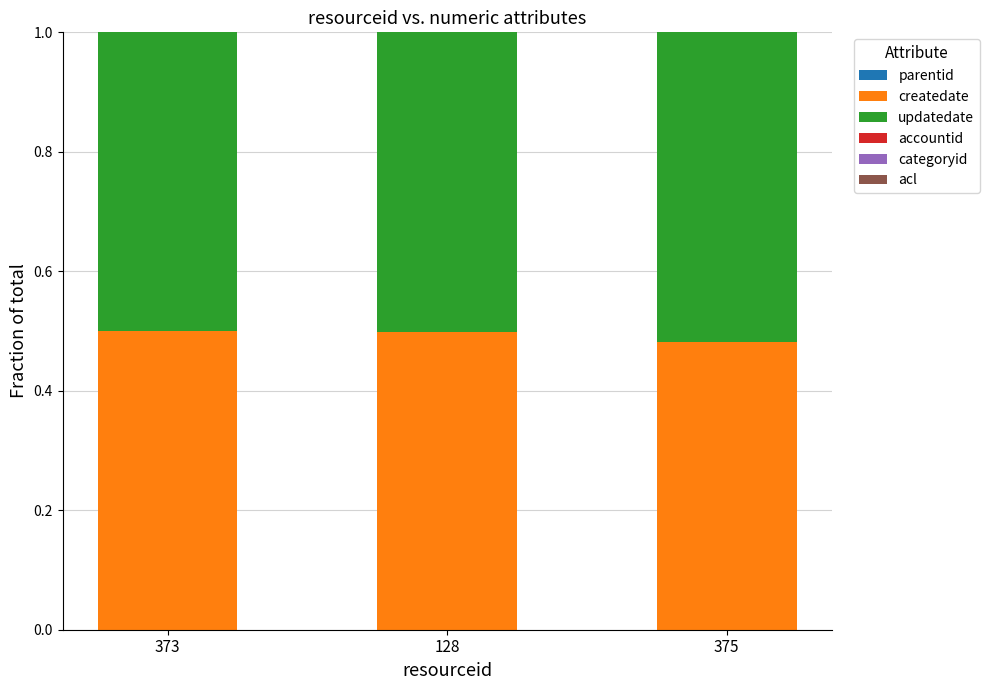

Are the bars grouped side by side (vs. stacked)?

No